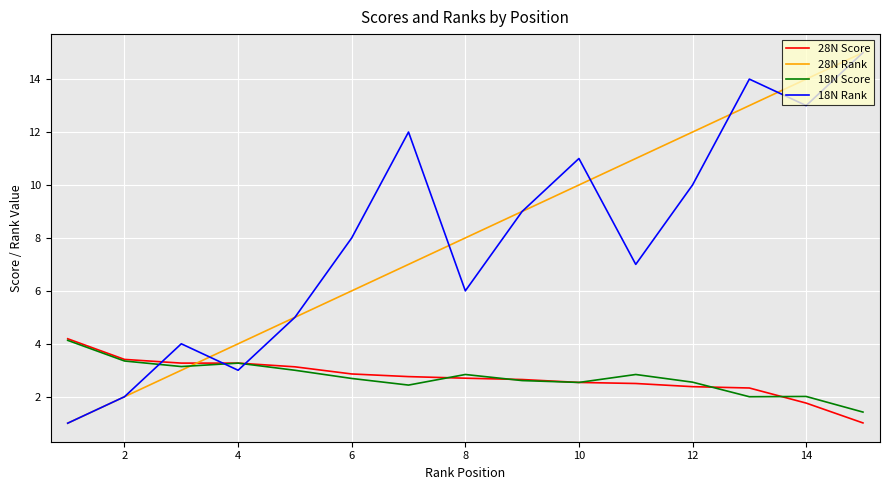

How many intersections are there between 18N Rank and 28N Score?

3